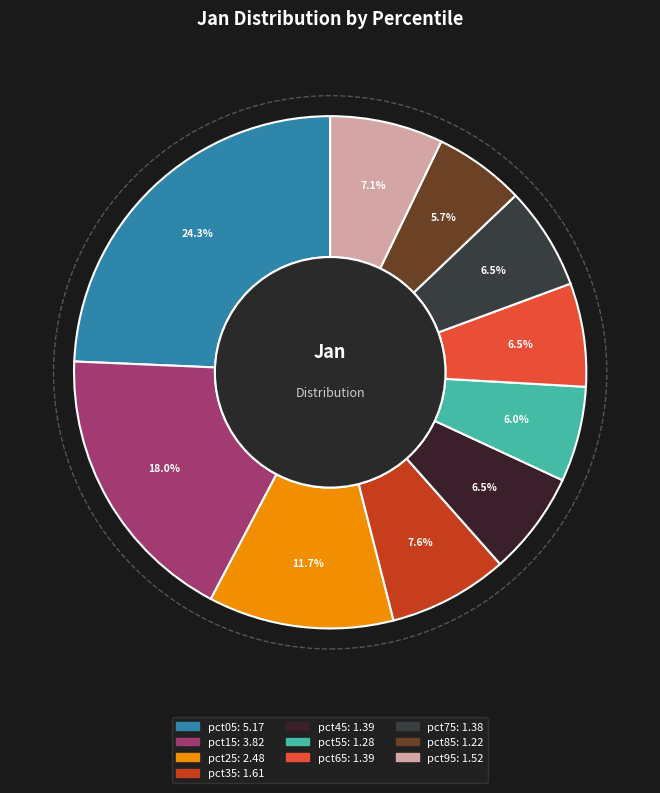

To the nearest percent, what portion does pct75 represent?

6%